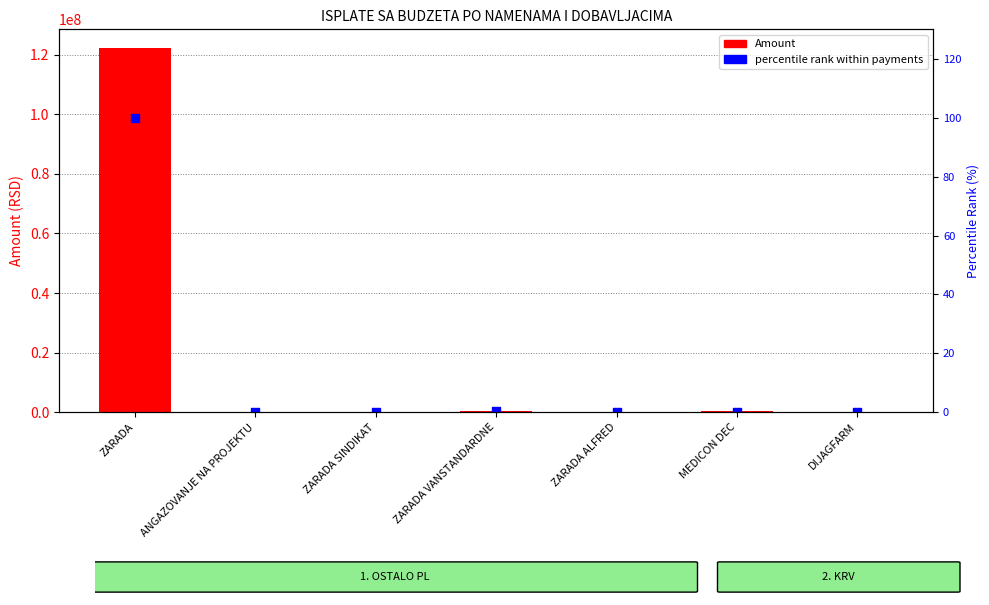

Which series reaches the minimum Y coordinate?

percentile rank within payments